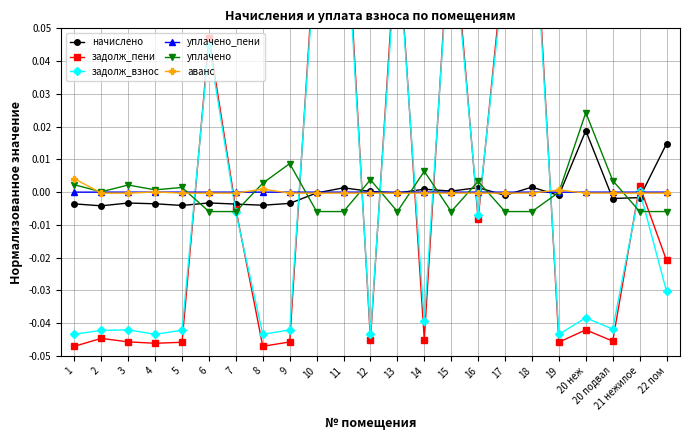

Where is the first local minimum for уплачено?

2